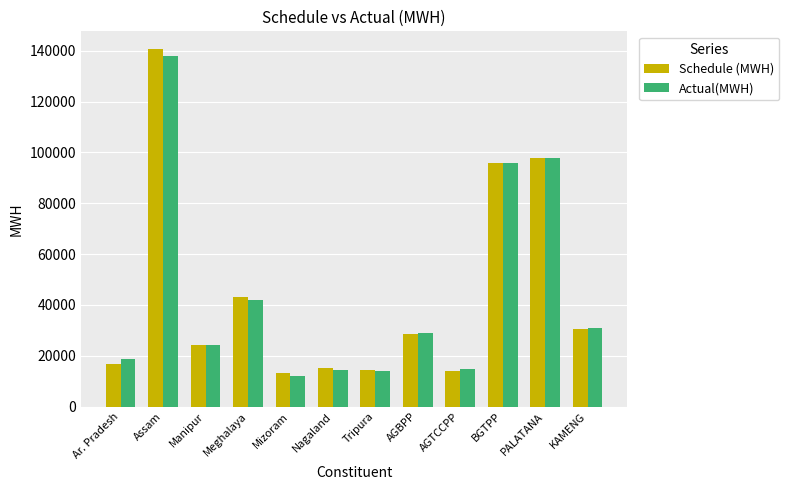

What is the sum of the Actual(MWH) values at Tripura and Meghalaya?

55904.7